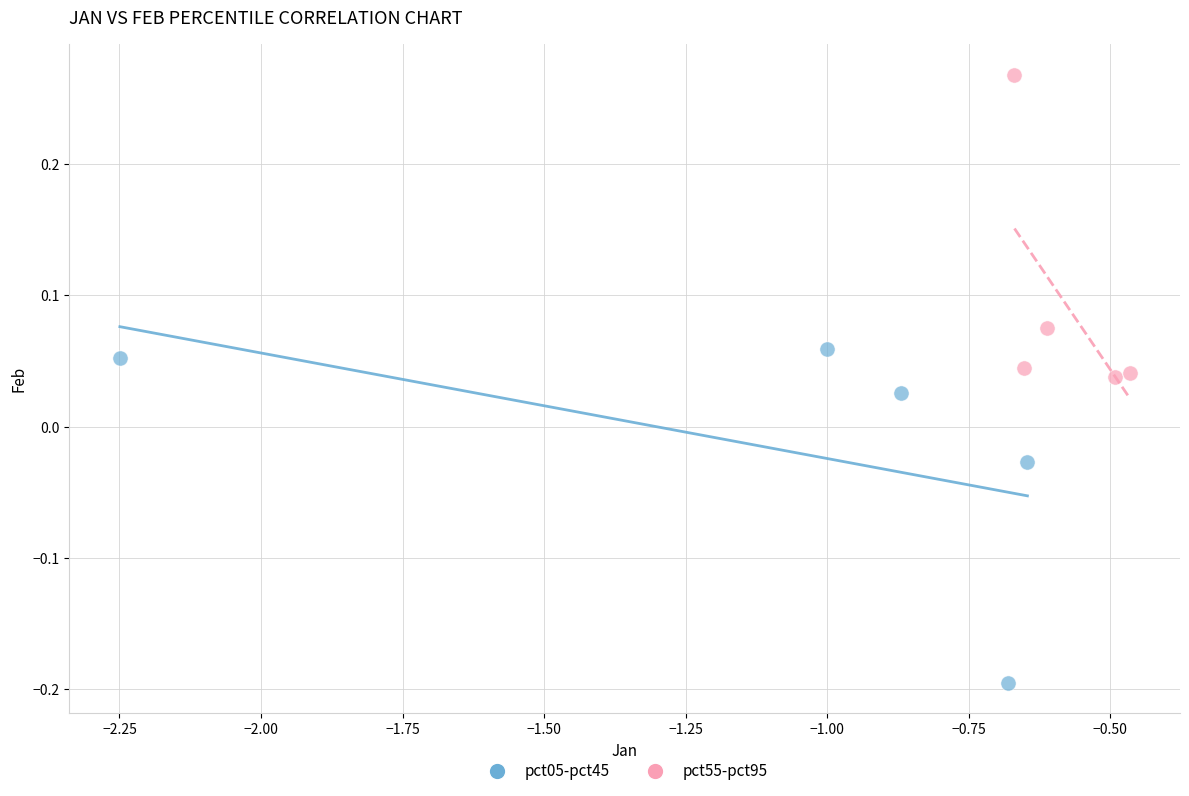

Which series contains the lowest Y value?

pct05-pct45